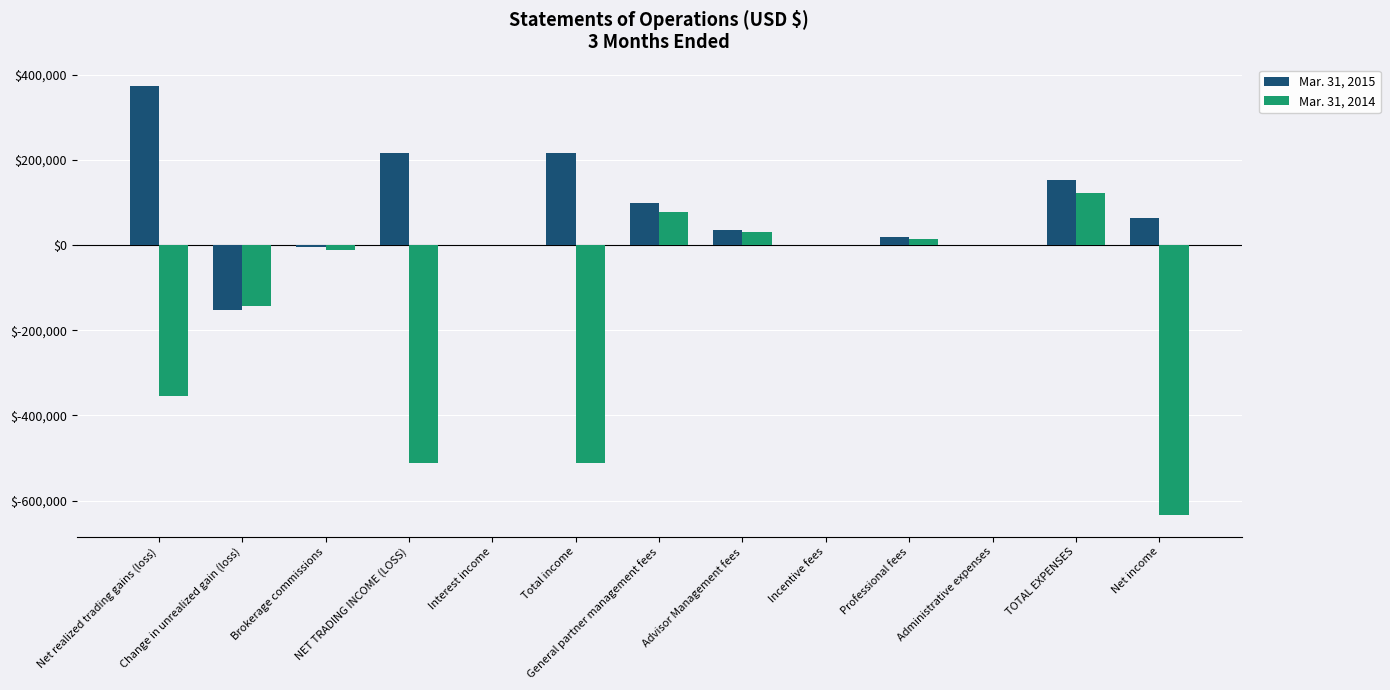

Which series has the largest total across all categories?

Mar. 31, 2015